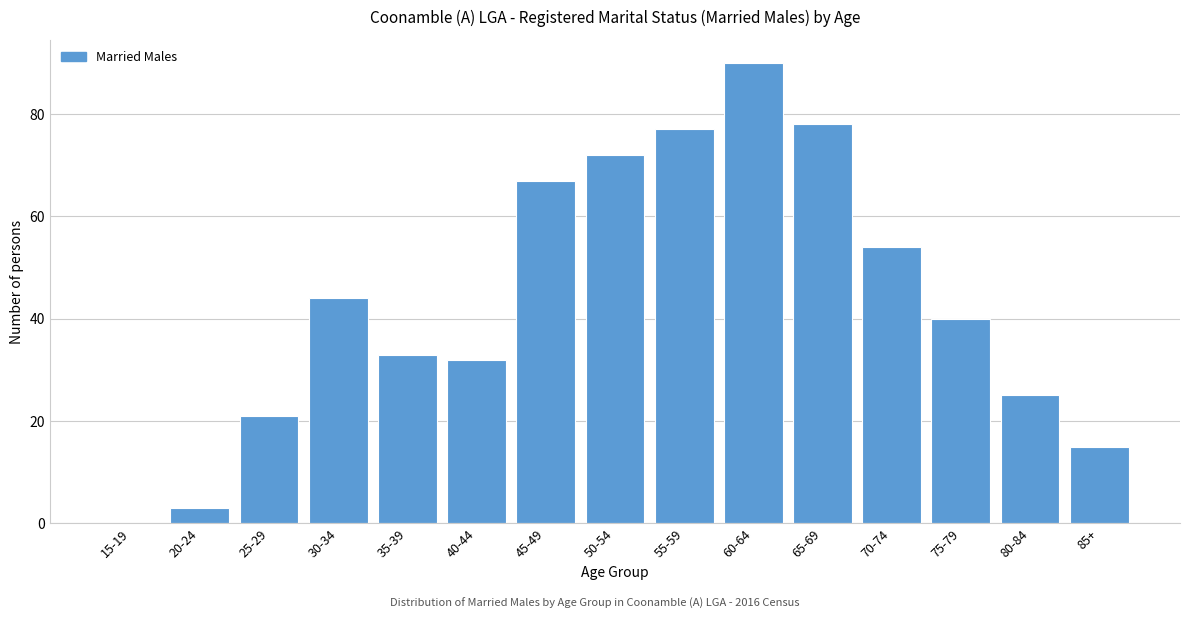

Reading left to right, transcribe all the data shown in this chart.

15-19=0	20-24=3	25-29=21	30-34=44	35-39=33	40-44=32	45-49=67	50-54=72	55-59=77	60-64=90	65-69=78	70-74=54	75-79=40	80-84=25	85+=15